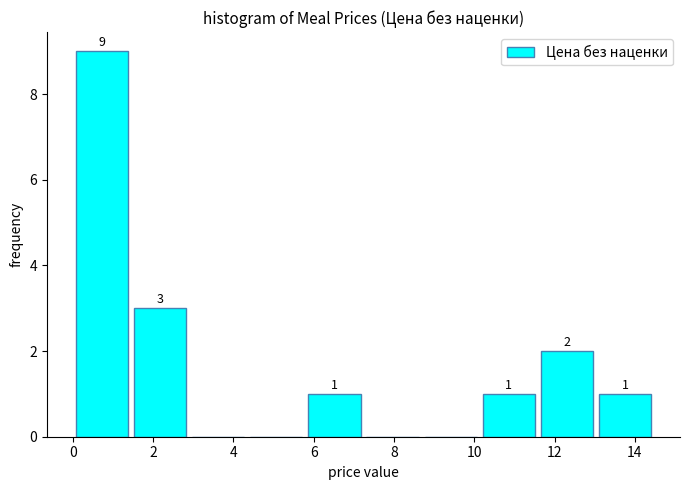

Over which range of the x-axis is the bar tallest?

0.0 to 1.4